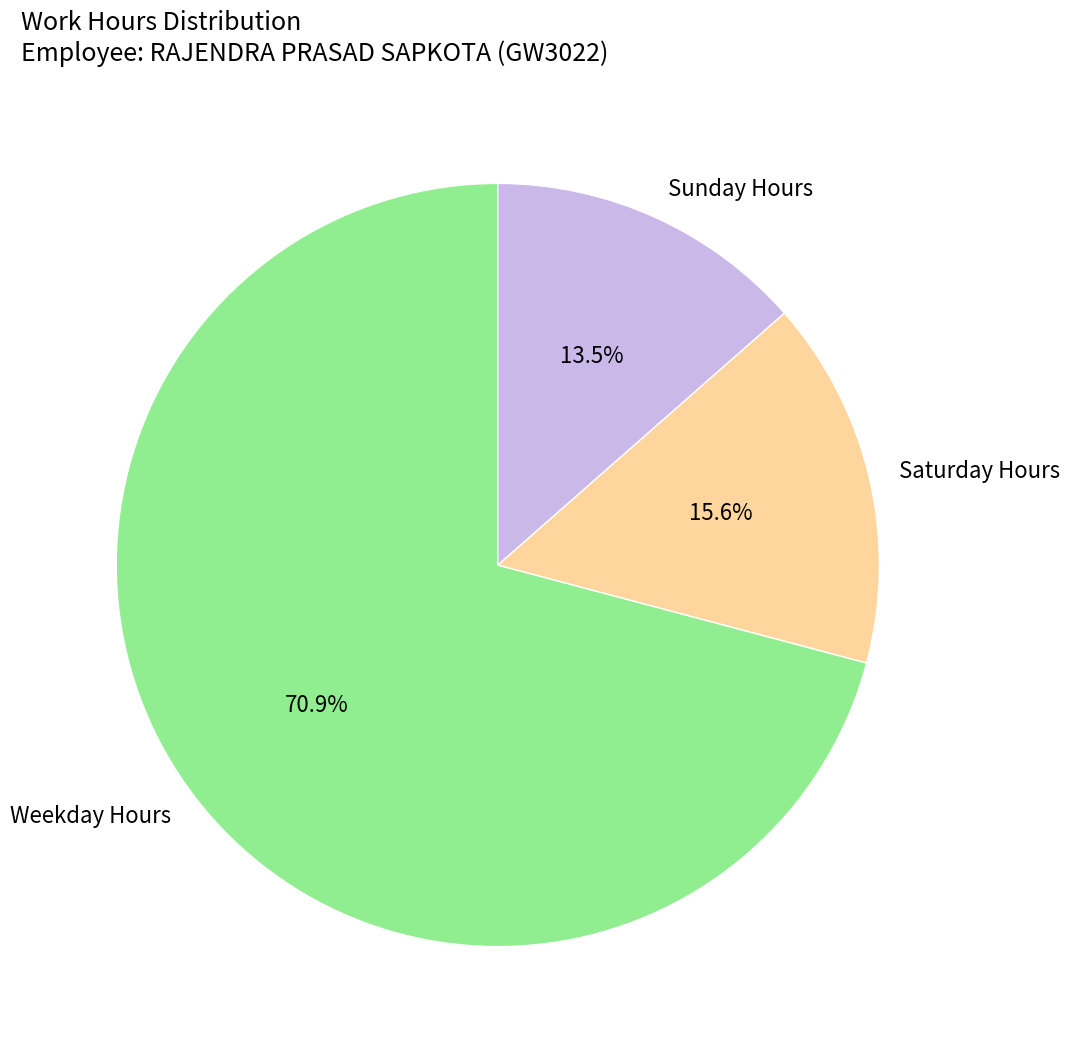

What percentage is NOT represented by Saturday Hours?

84.4%